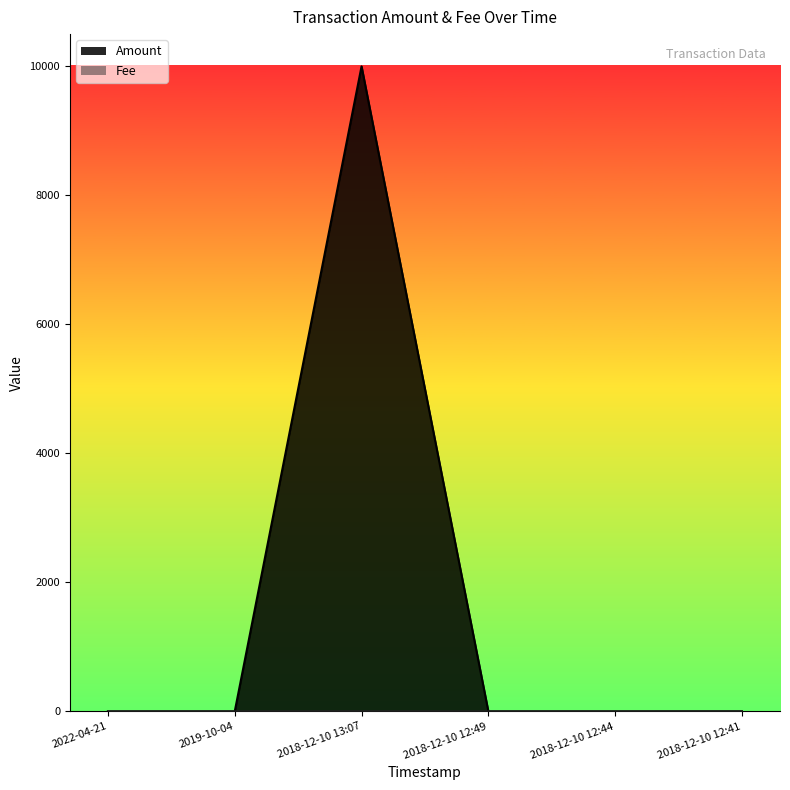

At which category is the sum across all series the highest?

2018-12-10 13:07